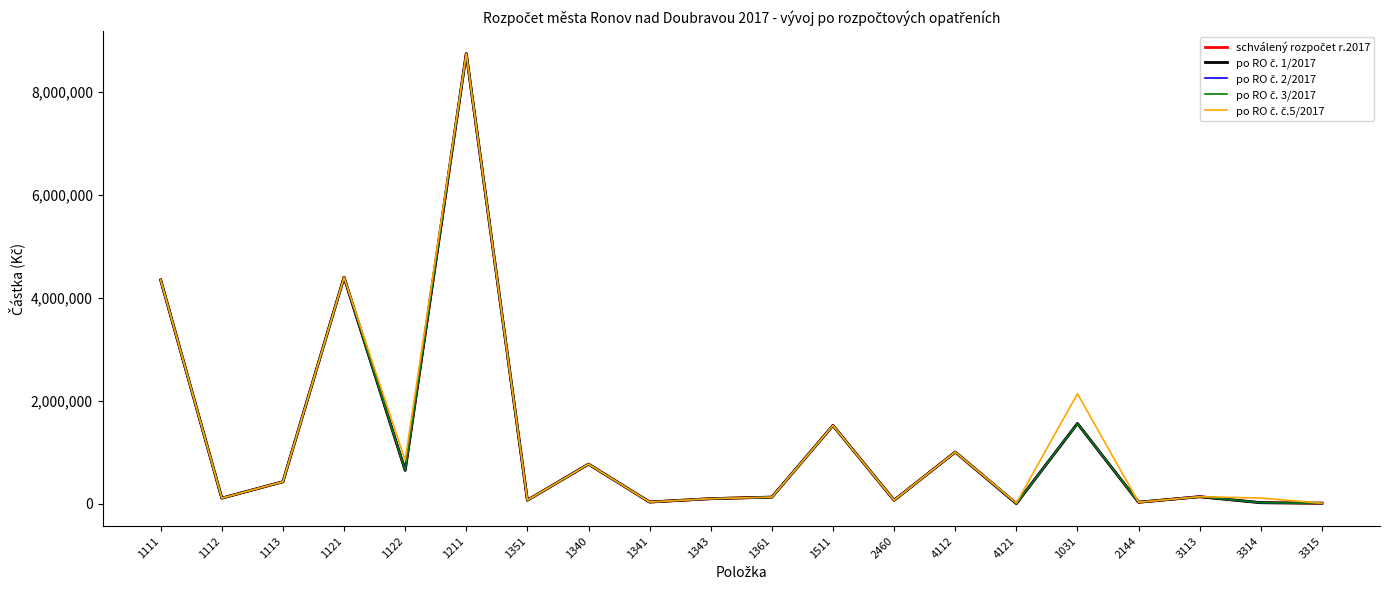

True or false: po RO č. 3/2017 and po RO č. č.5/2017 intersect in this chart.

False